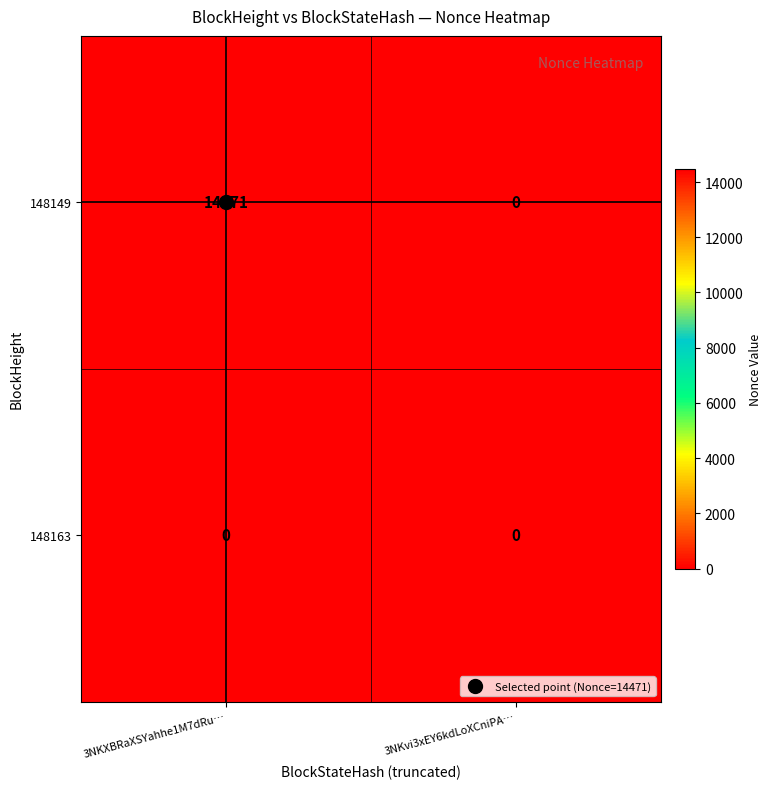

Which series changed the most between 3NKXBRaXSYahhe1M7dRu… and 3NKvi3xEY6kdLoXCniPA…?

148149